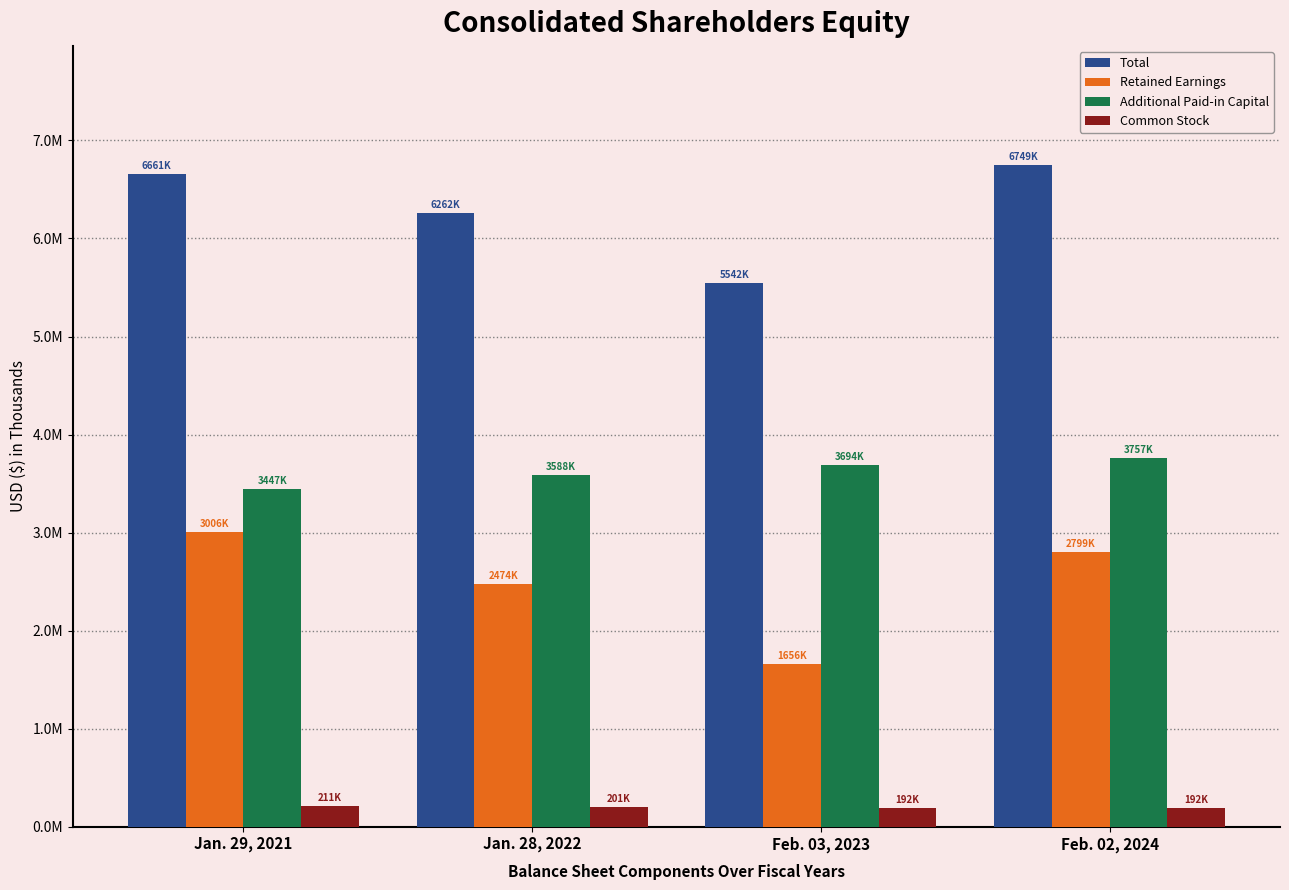

Which series has the largest total across all categories?

Total